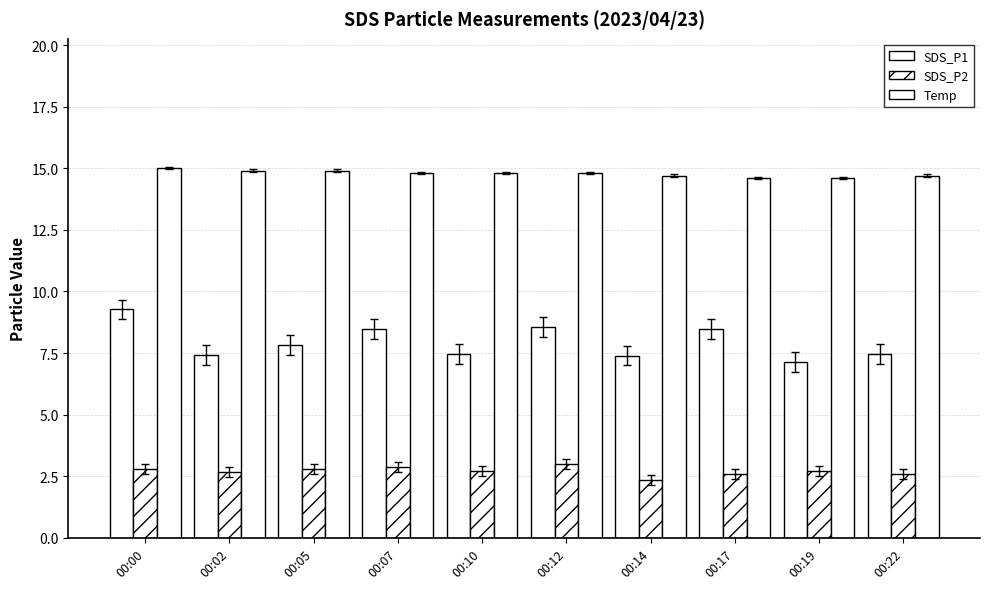

How many groups of bars are there?

10